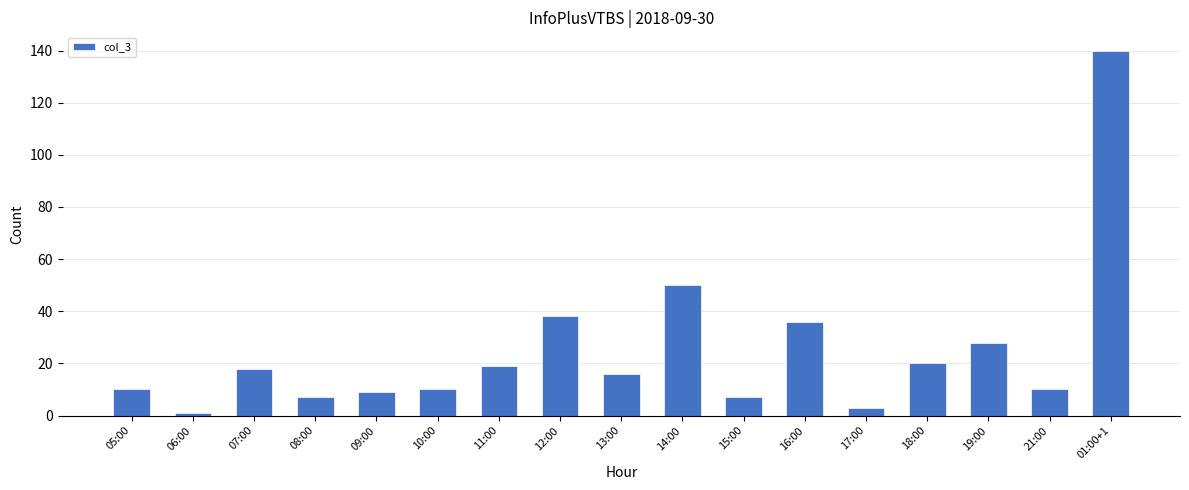

The value at 01:00+1 is 185. True or false?

False